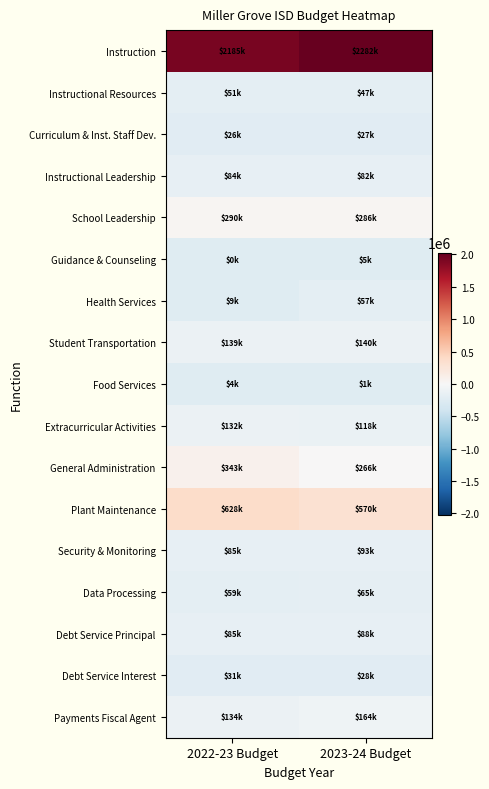

What is the spread (max minus min) of values at 2022-23 Budget?

2185125.3